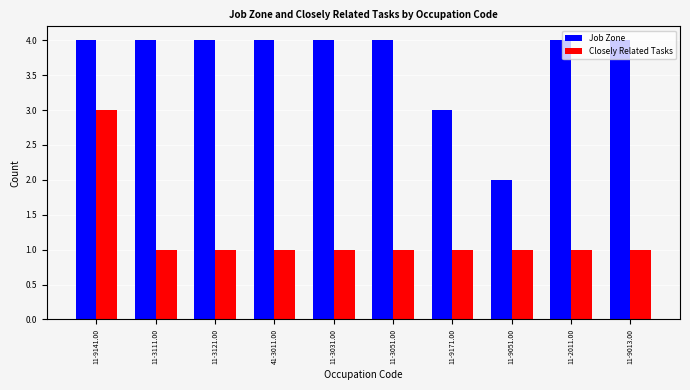

At 11-9171.00, list the series in order from largest to smallest.

Job Zone, Closely Related Tasks